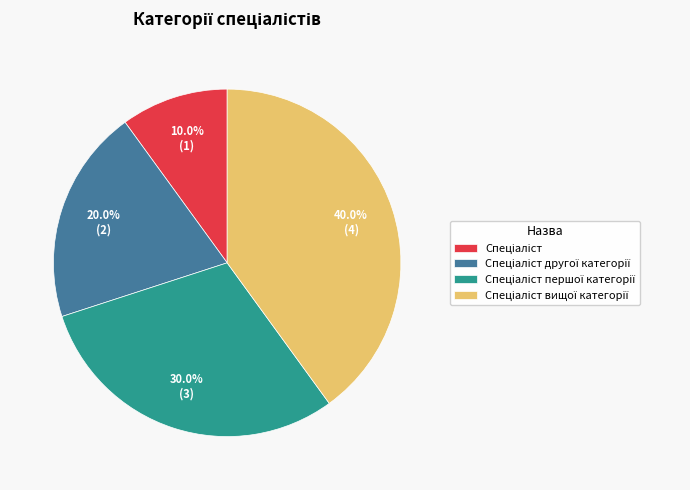

Does any single category account for the majority?

No